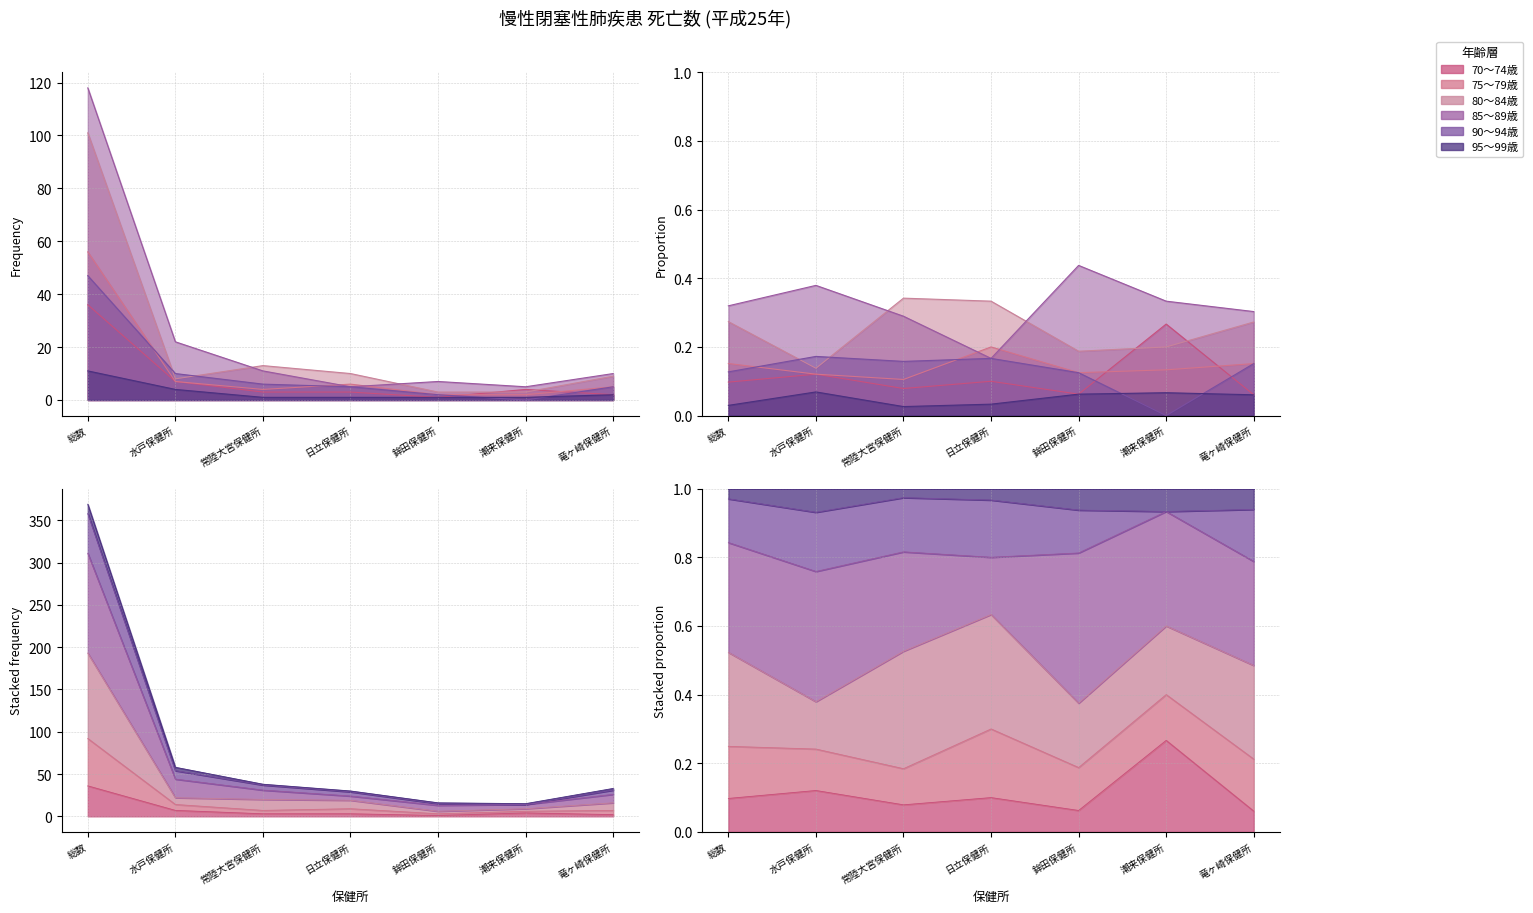

At 潮来保健所, list the series in order from smallest to largest.

90～94歳, 95～99歳, 75～79歳, 80～84歳, 70～74歳, 85～89歳